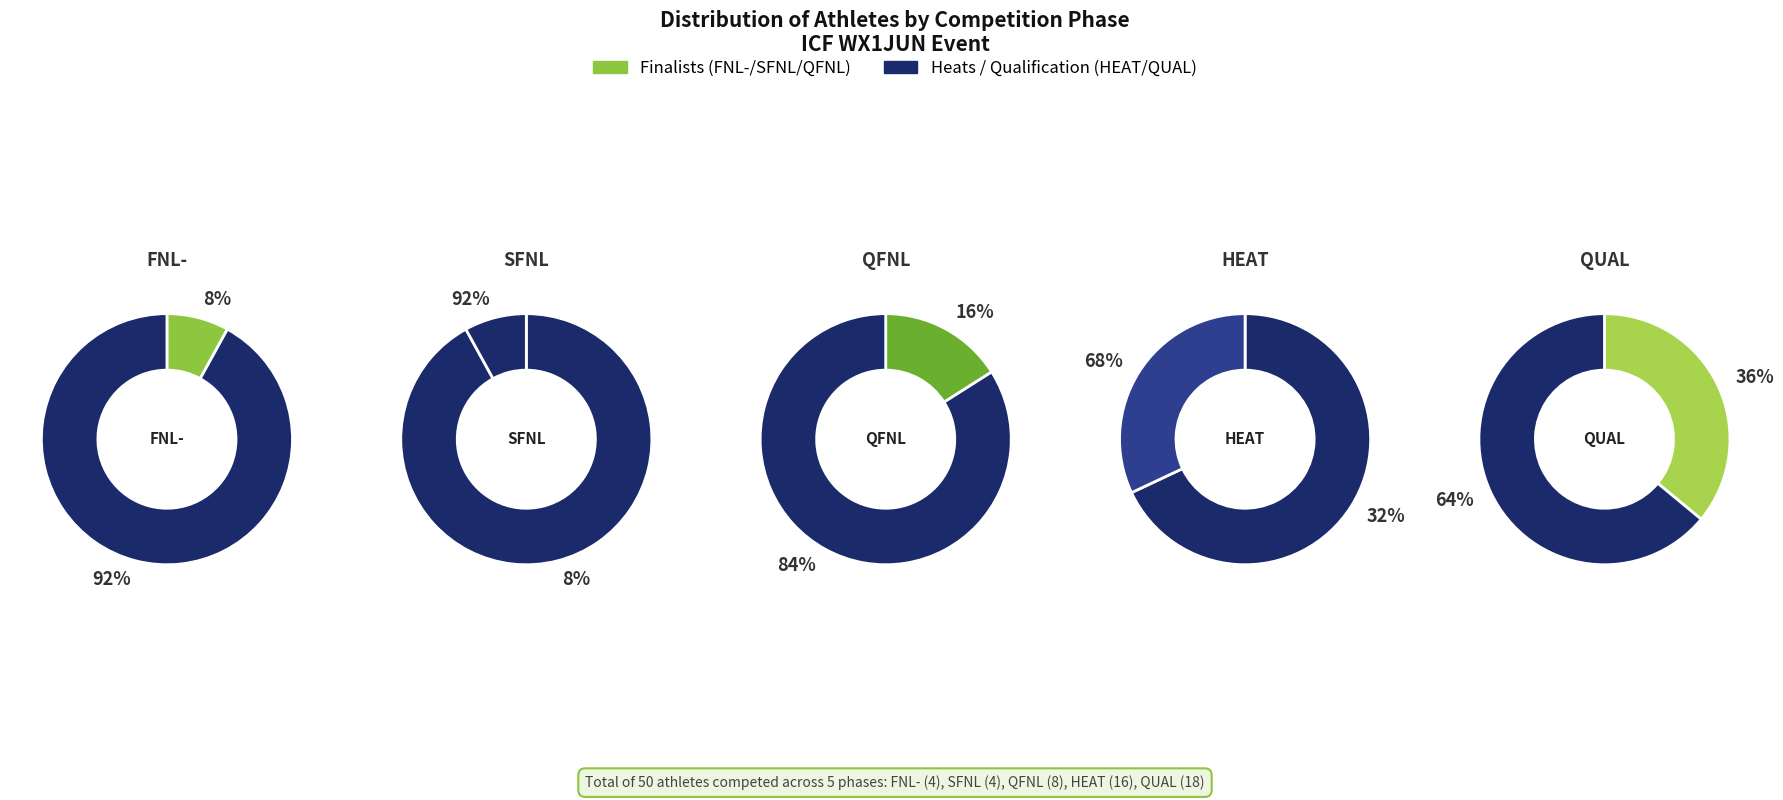

To the nearest percent, what percentage of the pie is QFNL?

16%